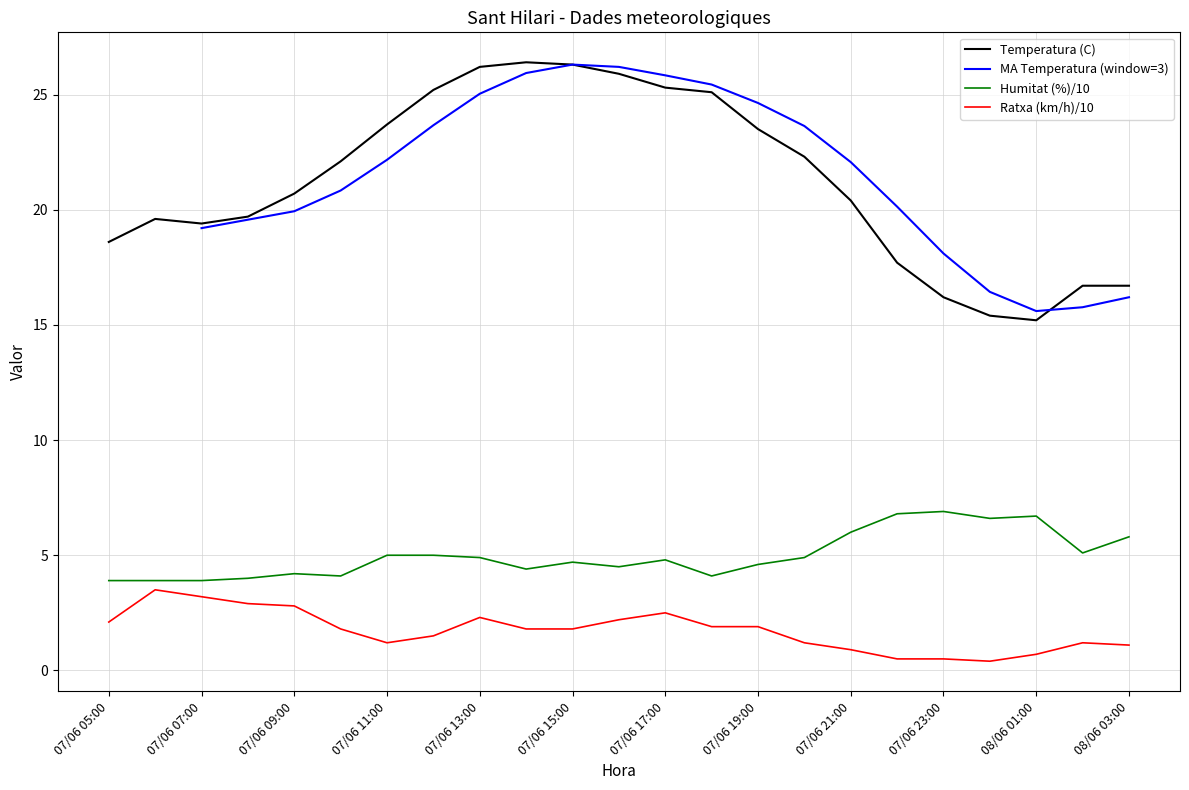

Count the MA Temperatura (window=3) values in the range 23 to 24.

2